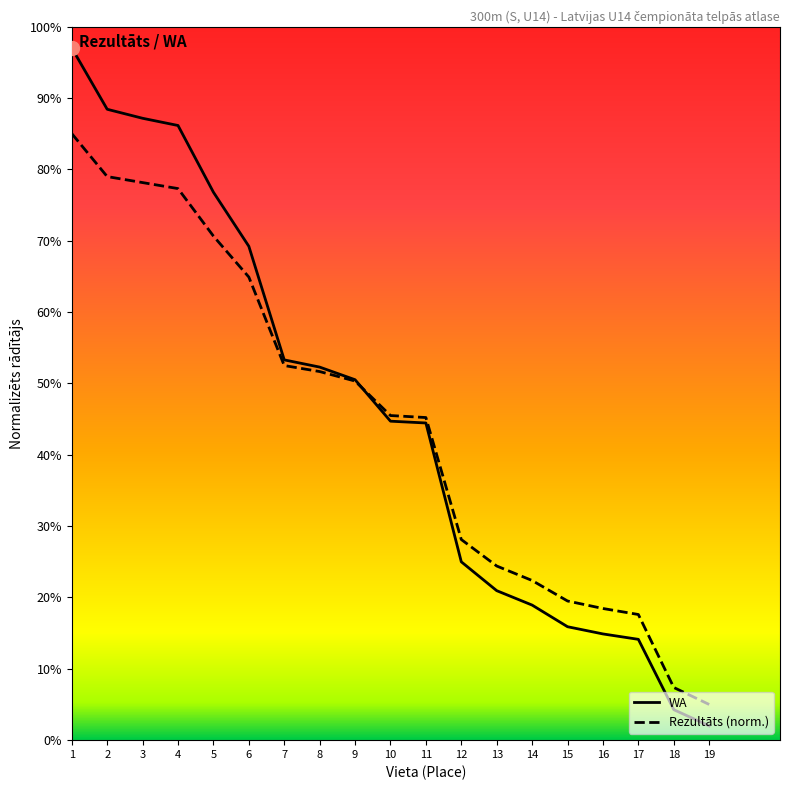

Which series has the widest spread of values?

WA